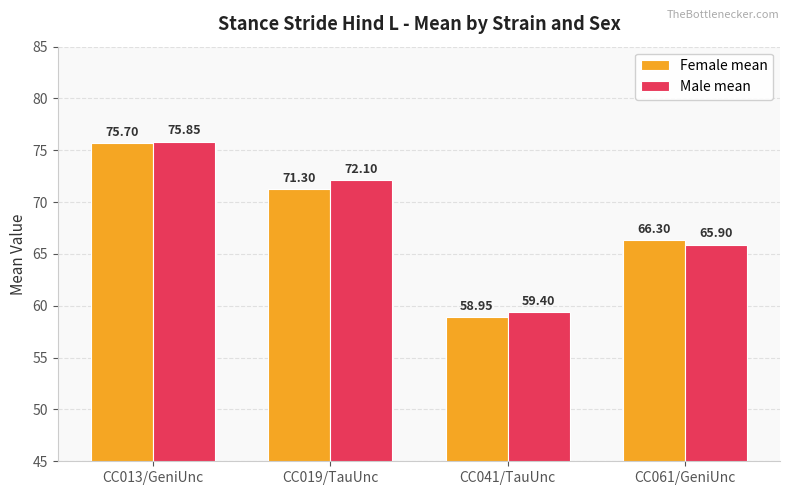

What are all the series names shown in the legend?

Female mean, Male mean